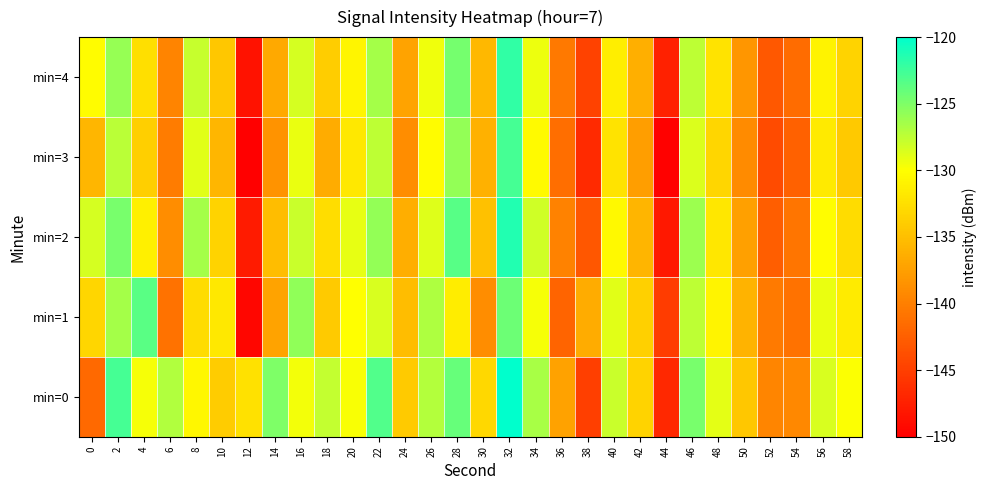

Reading left to right, what are all the values shown in this chart?

min=0: 0=-141.7	2=-122.7	4=-129.7	6=-127.0	8=-130.6	10=-134.1	12=-132.3	14=-125.0	16=-129.6	18=-127.7	20=-129.8	22=-123.2	24=-134.1	26=-127.1	28=-124.0	30=-133.1	32=-120.1	34=-126.6	36=-137.3	38=-145.1	40=-127.9	42=-133.4	44=-146.7	46=-124.7	48=-128.9	50=-134.4	52=-139.5	54=-139.3	56=-128.5	58=-129.9
min=1: 0=-133.2	2=-126.5	4=-123.5	6=-141.0	8=-132.7	10=-131.8	12=-149.4	14=-137.2	16=-125.7	18=-134.1	20=-130.0	22=-128.5	24=-135.2	26=-126.8	28=-131.4	30=-138.9	32=-124.3	34=-129.7	36=-142.1	38=-136.5	40=-128.9	42=-133.7	44=-145.2	46=-127.4	48=-130.8	50=-135.9	52=-140.3	54=-141.0	56=-129.2	58=-131.5
min=2: 0=-128.4	2=-124.7	4=-131.2	6=-138.9	8=-126.5	10=-133.4	12=-147.8	14=-135.2	16=-127.9	18=-132.6	20=-129.1	22=-125.8	24=-136.4	26=-128.7	28=-123.5	30=-134.8	32=-121.3	34=-128.1	36=-139.7	38=-143.2	40=-130.5	42=-135.8	44=-148.1	46=-126.2	48=-131.9	50=-137.4	52=-142.6	54=-140.8	56=-130.1	58=-132.7
min=3: 0=-135.6	2=-127.3	4=-133.8	6=-140.2	8=-128.9	10=-135.7	12=-150.1	14=-138.4	16=-129.2	18=-136.5	20=-131.8	22=-127.4	24=-138.9	26=-130.2	28=-125.8	30=-136.1	32=-122.7	34=-130.4	36=-141.3	38=-146.7	40=-132.1	42=-137.5	44=-149.8	46=-128.6	48=-133.2	50=-139.0	52=-144.1	54=-142.3	56=-131.7	58=-134.2
min=4: 0=-130.2	2=-125.9	4=-132.5	6=-139.6	8=-127.8	10=-134.3	12=-148.5	14=-136.7	16=-128.4	18=-133.9	20=-130.7	22=-126.5	24=-137.2	26=-129.4	28=-124.6	30=-135.5	32=-121.9	34=-129.3	36=-140.5	38=-144.8	40=-131.3	42=-136.2	44=-147.4	46=-127.5	48=-132.1	50=-138.2	52=-143.0	54=-141.5	56=-130.9	58=-133.4